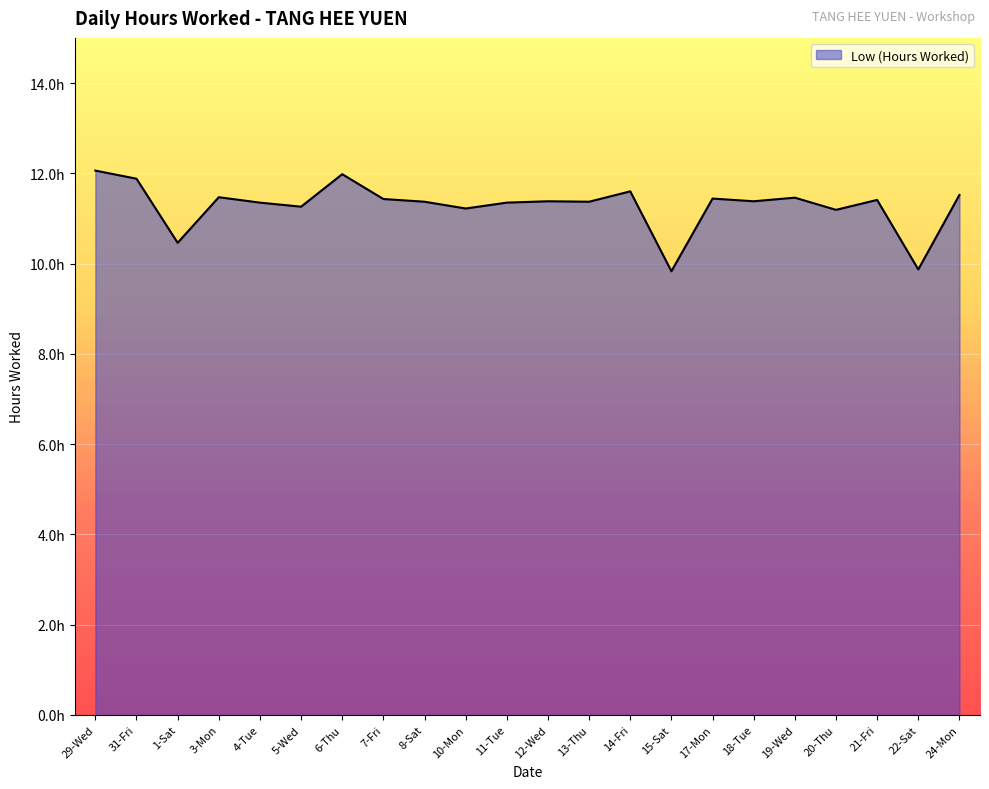

Is it true that the value at 19-Wed is 11.5?

True